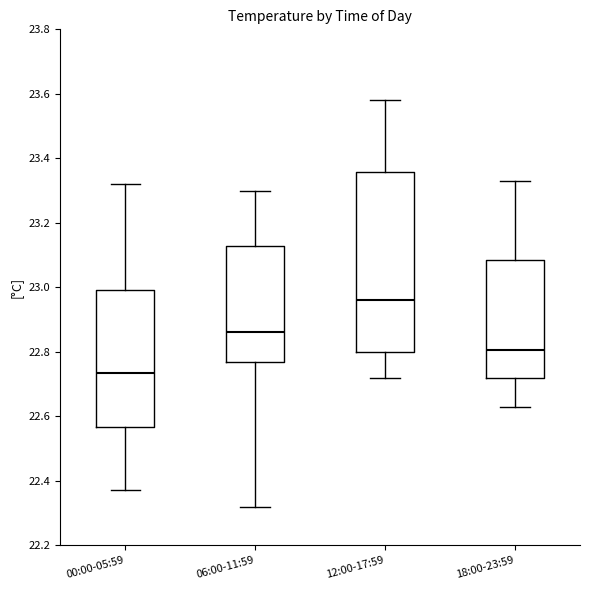

Reading left to right, transcribe this box plot: for each box, give where its median line is, the range the box spans, and where its two whiskers end, as read against the y-axis. The values are not printed on the chart, so give them approximately, as read against the axis.

00:00-05:59: median 22.74, box 22.56 to 23.00, whiskers 22.38 to 23.32
06:00-11:59: median 22.86, box 22.76 to 23.12, whiskers 22.32 to 23.30
12:00-17:59: median 22.96, box 22.80 to 23.36, whiskers 22.72 to 23.58
18:00-23:59: median 22.80, box 22.72 to 23.08, whiskers 22.64 to 23.34